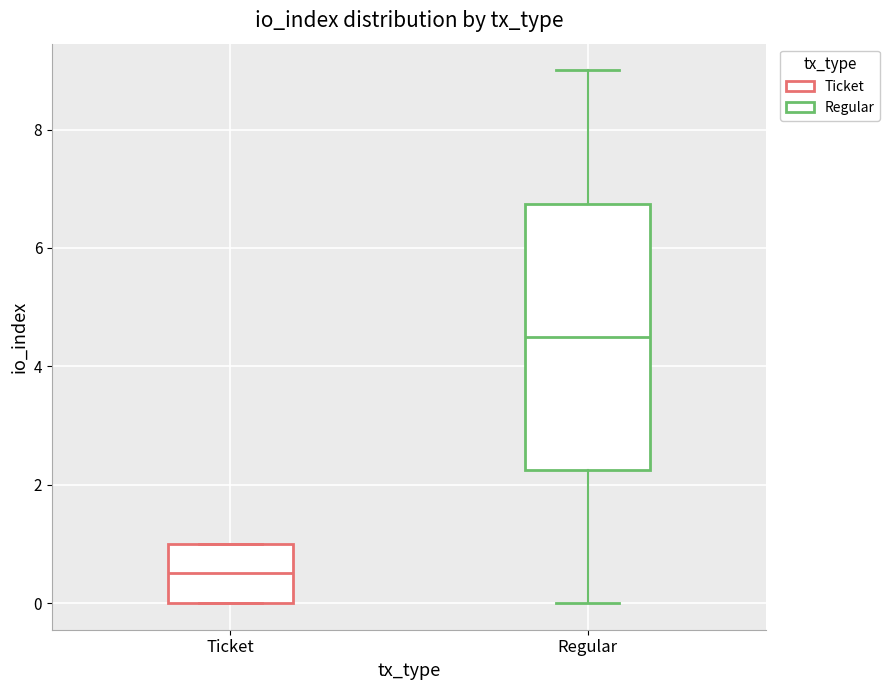

Reading left to right, transcribe this box plot: for each box, give where its median line is, the range the box spans, and where its two whiskers end, as read against the y-axis. The values are not printed on the chart, so give them approximately, as read against the axis.

Ticket: median 0.6, box 0.0 to 1.0, whiskers 0.0 to 1.0
Regular: median 4.6, box 2.2 to 6.8, whiskers 0.0 to 9.0